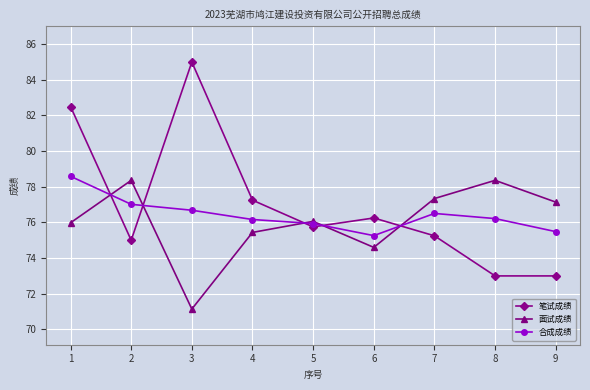

Is the value of 合成成绩 at 6 greater than the value of 笔试成绩 at 3?

No